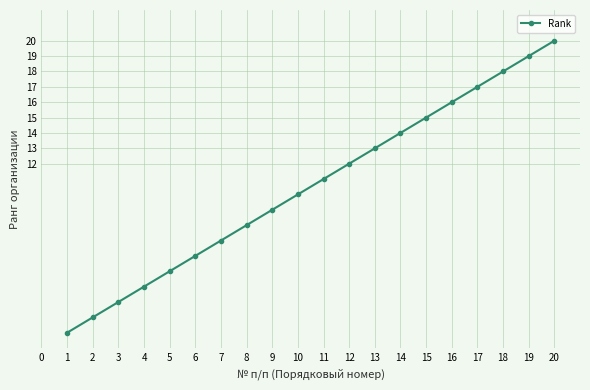

What is the value of the 12th point from the left?

12